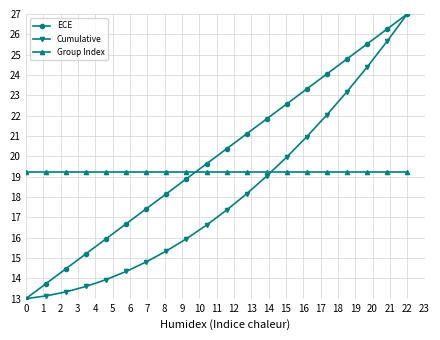

Reading left to right, what are all the values shown in this chart?

ECE: 13.0	13.7	14.5	15.2	15.9	16.7	17.4	18.2	18.9	19.6	20.4	21.1	21.8	22.6	23.3	24.1	24.8	25.5	26.3	27.0
Cumulative: 13.0	13.1	13.3	13.6	13.9	14.3	14.8	15.3	15.9	16.6	17.4	18.2	19.0	20.0	21.0	22.0	23.2	24.4	25.7	27.0
Group Index: 19.2	19.2	19.2	19.2	19.2	19.2	19.2	19.2	19.2	19.2	19.2	19.2	19.2	19.2	19.2	19.2	19.2	19.2	19.2	19.2